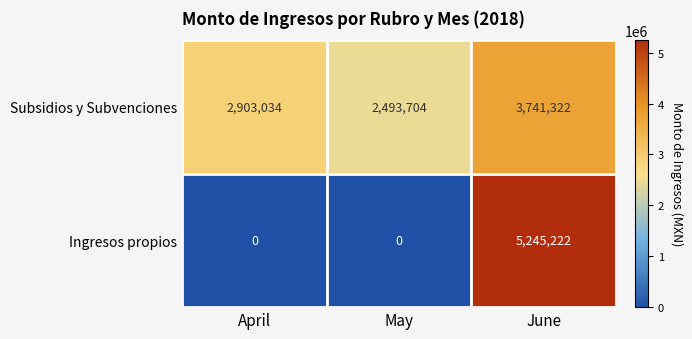

At May, list the series in order from largest to smallest.

Subsidios y Subvenciones, Ingresos propios